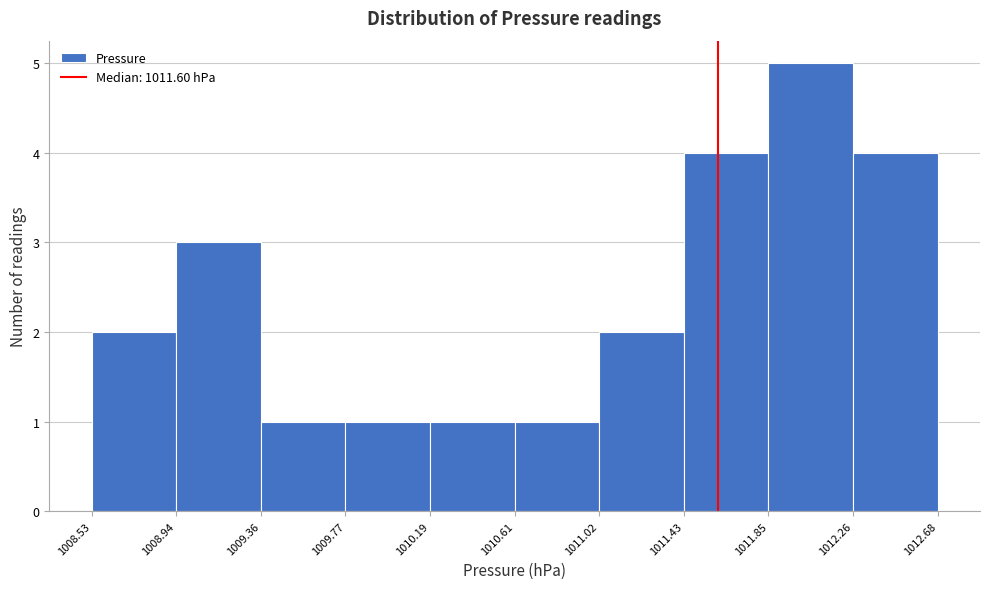

Reading left to right, transcribe this chart: for each bar, give the range it covers on the x-axis and its height. The values are not printed on the chart, so give them approximately, as read against the axis.

1008.53 to 1008.94: 2
1008.94 to 1009.36: 3
1009.36 to 1009.77: 1
1009.77 to 1010.19: 1
1010.19 to 1010.61: 1
1010.61 to 1011.02: 1
1011.02 to 1011.43: 2
1011.43 to 1011.85: 4
1011.85 to 1012.26: 5
1012.26 to 1012.68: 4